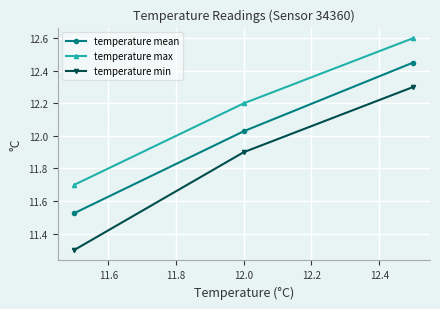

Which series has the widest spread of values?

temperature min